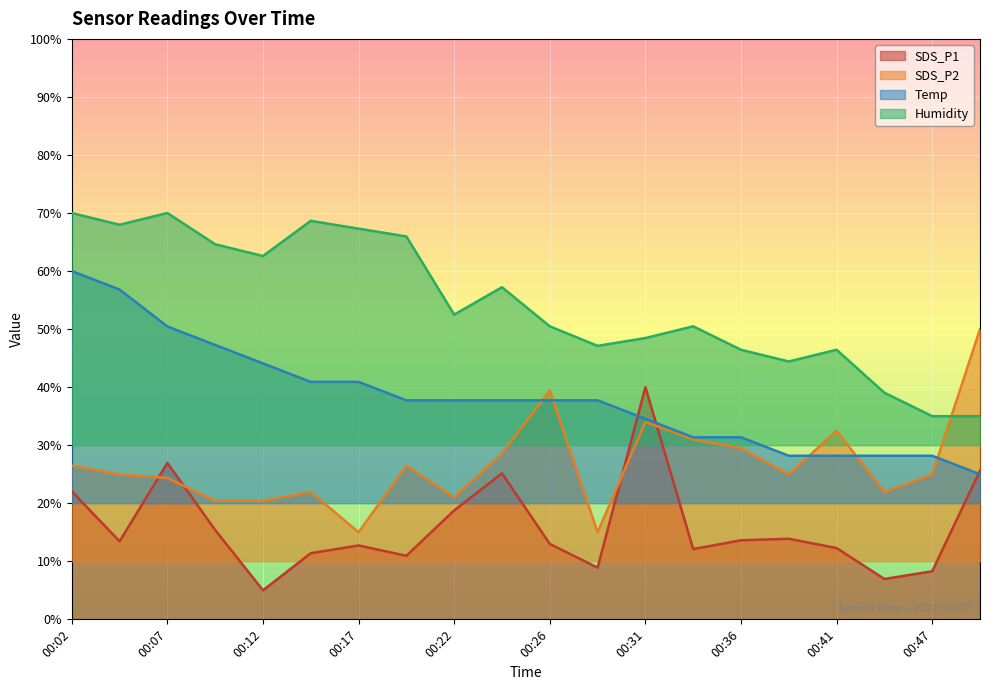

At which label is SDS_P2 closest to 32?

00:41